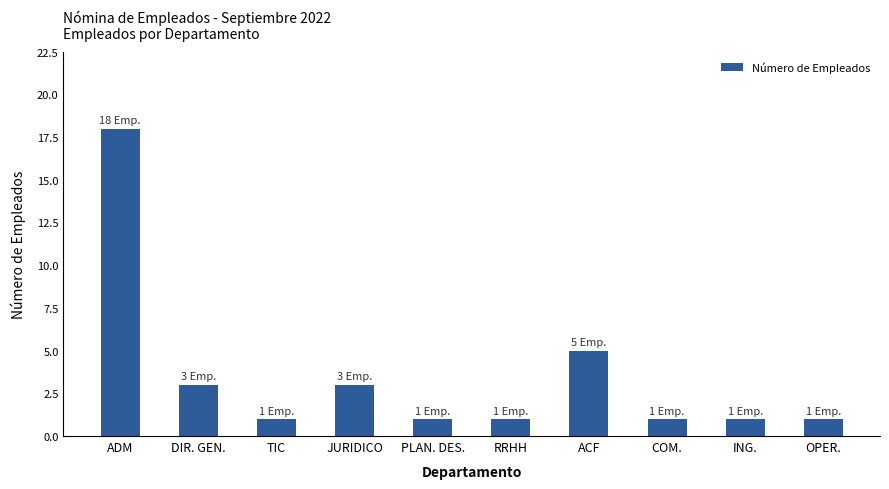

Reading left to right, extract all data points from this chart.

18	3	1	3	1	1	5	1	1	1